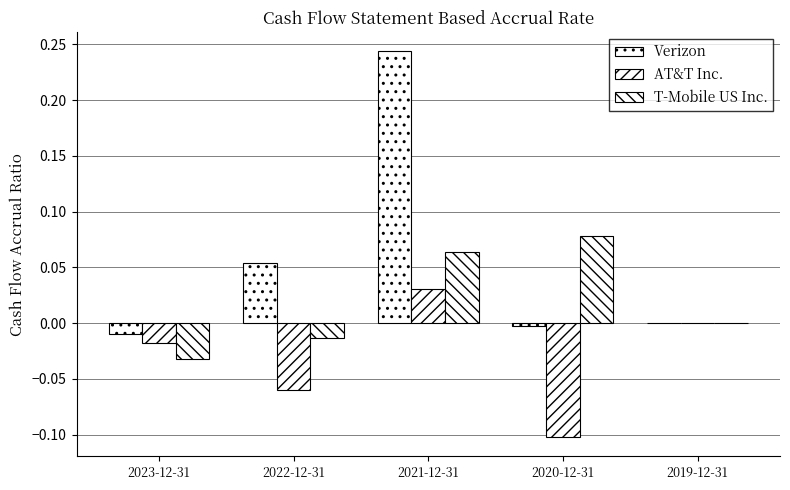

At which label does AT&T Inc. reach its peak?

2021-12-31